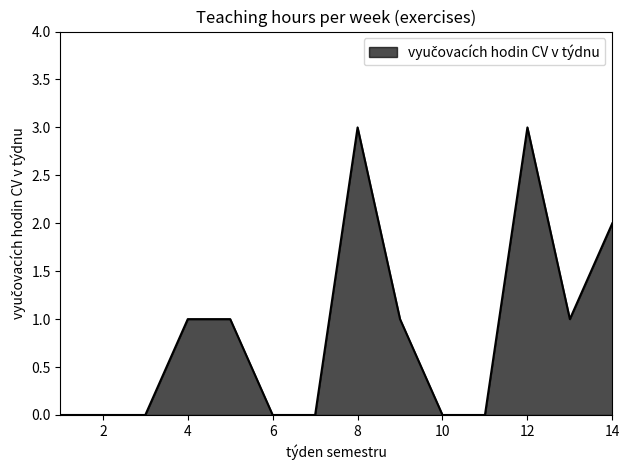

What is the greatest value displayed?

3